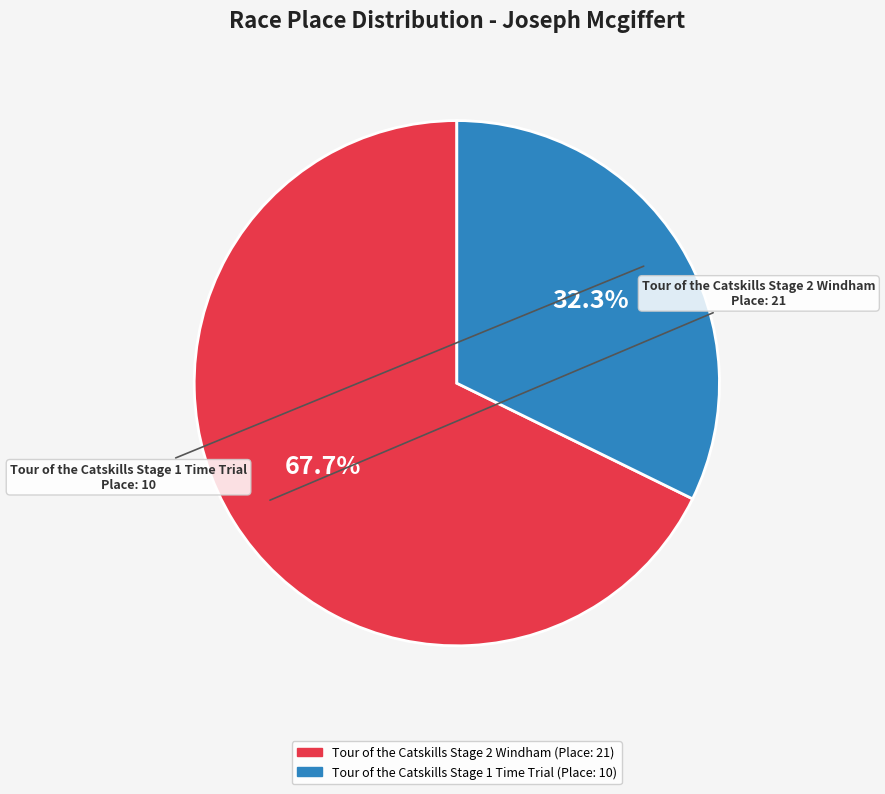

Which slice represents more than half of the pie?

Tour of the Catskills Stage 2 Windham